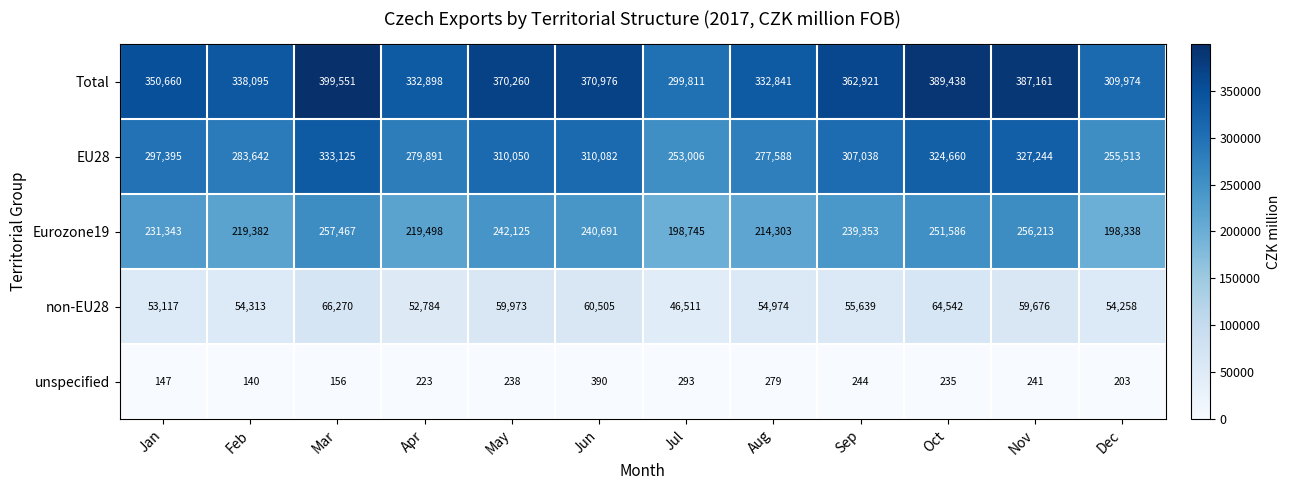

At which label is unspecified closest to 265?

Aug